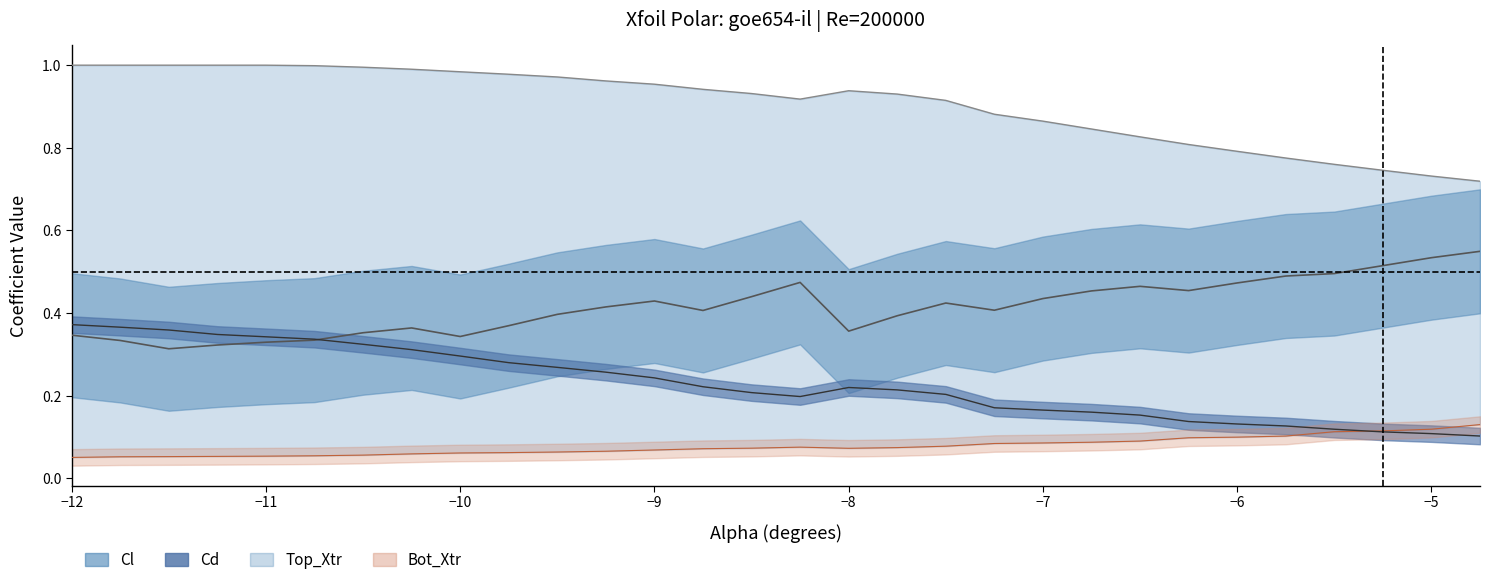

Reading right to left, extract all data points from this chart.

Cl: 0.5	0.5	0.5	0.5	0.5	0.5	0.5	0.5	0.5	0.4	0.4	0.4	0.4	0.4	0.5	0.4	0.4	0.4	0.4	0.4	0.4	0.3	0.4	0.4	0.3	0.3	0.3	0.3	0.3	0.3
Cd: 0.1	0.1	0.1	0.1	0.1	0.1	0.1	0.2	0.2	0.2	0.2	0.2	0.2	0.2	0.2	0.2	0.2	0.2	0.3	0.3	0.3	0.3	0.3	0.3	0.3	0.3	0.3	0.4	0.4	0.4
Top_Xtr: 0.7	0.7	0.7	0.8	0.8	0.8	0.8	0.8	0.8	0.9	0.9	0.9	0.9	0.9	0.9	0.9	0.9	1.0	1.0	1.0	1.0	1.0	1.0	1.0	1.0	1.0	1.0	1.0	1.0	1.0
Bot_Xtr: 0.1	0.1	0.1	0.1	0.1	0.1	0.1	0.1	0.1	0.1	0.1	0.1	0.1	0.1	0.1	0.1	0.1	0.1	0.1	0.1	0.1	0.1	0.1	0.1	0.1	0.1	0.1	0.1	0.1	0.1